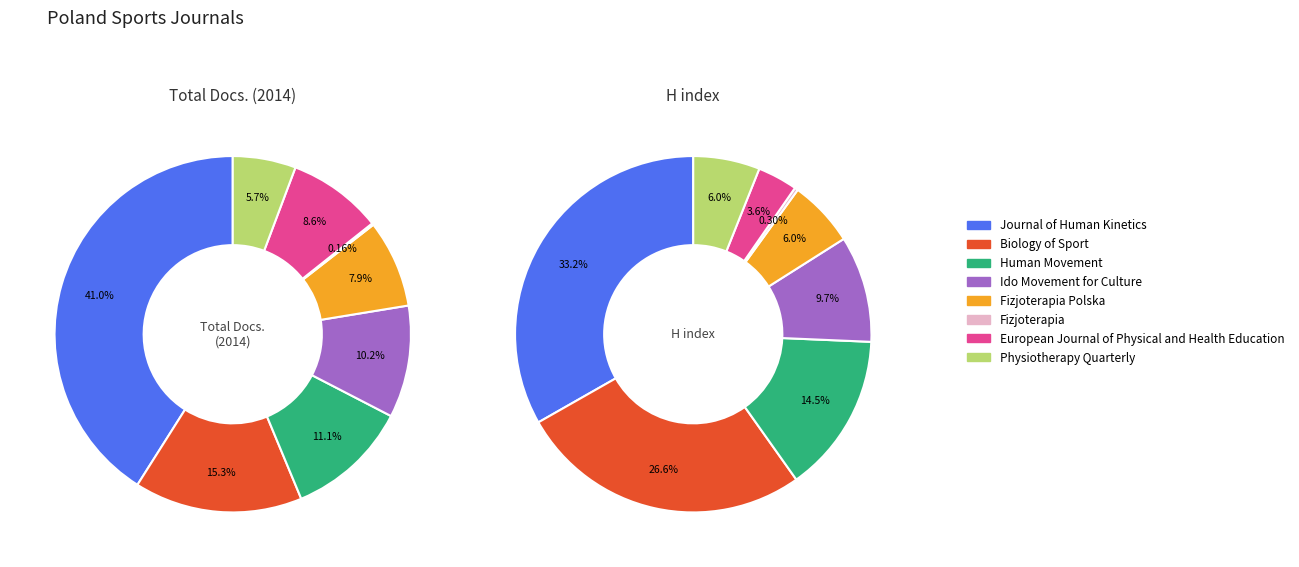

Which has a higher value, European Journal of Physical and Health Education or Fizjoterapia Polska?

European Journal of Physical and Health Education